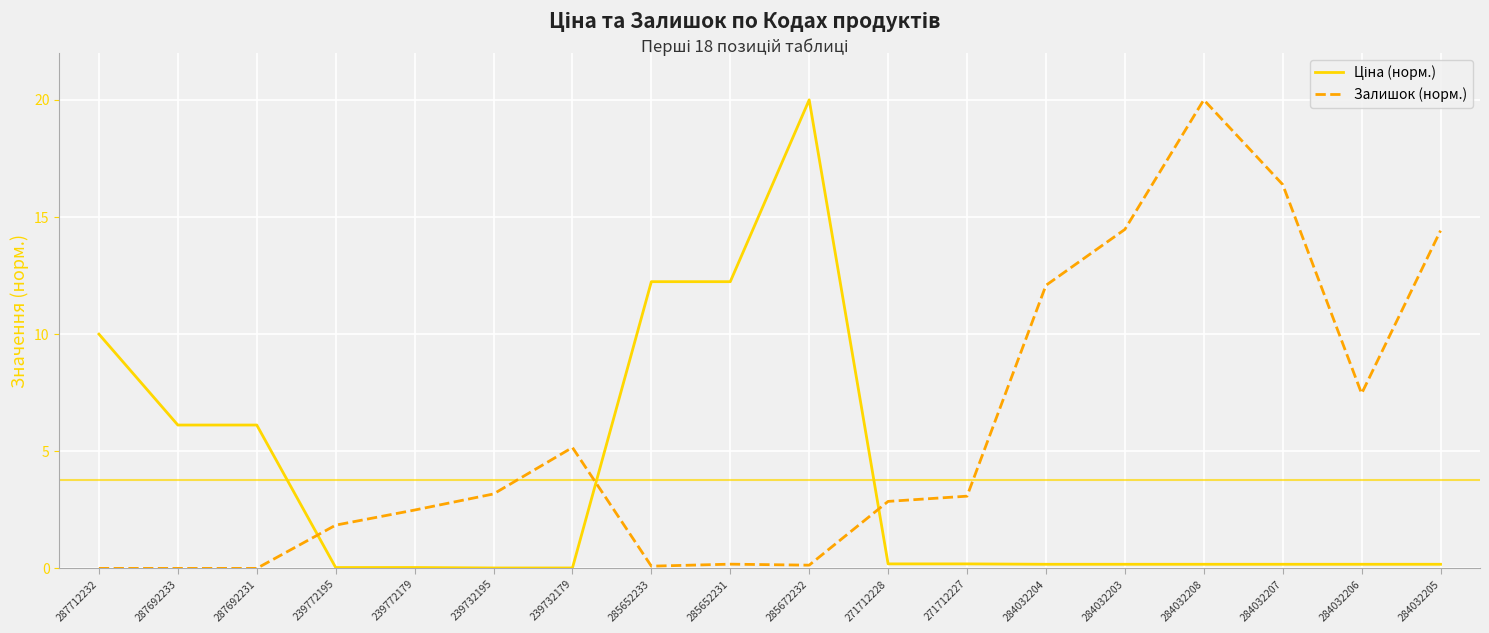

What is the difference between the maximum and minimum values in the Залишок (норм.) series?

20.0